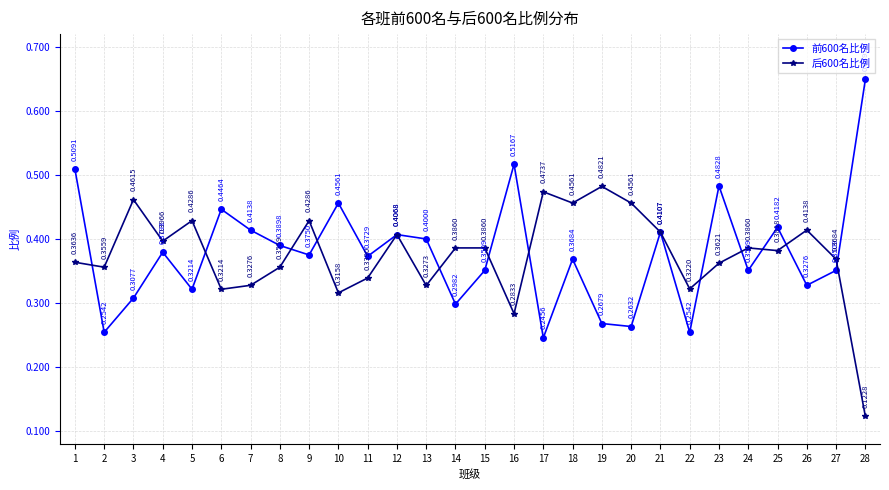

Is it true that 前600名比例 equals 0.4 at 24?

True